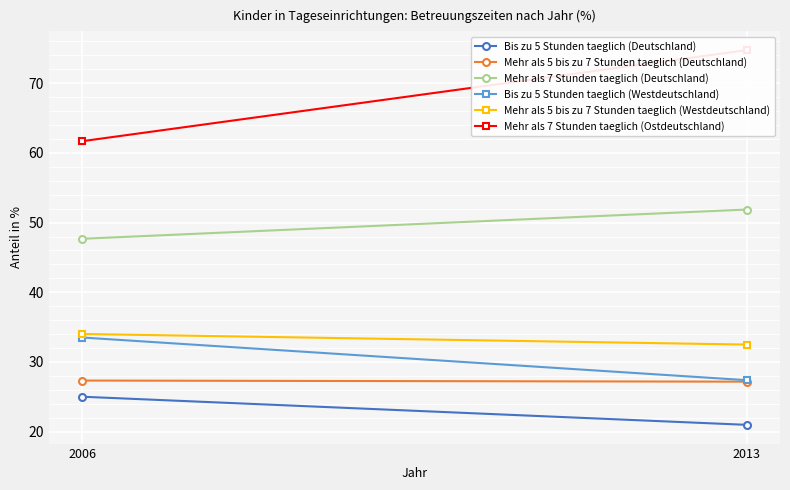

List the labels in order of Mehr als 7 Stunden taeglich (Ostdeutschland) value, largest first.

2013, 2006